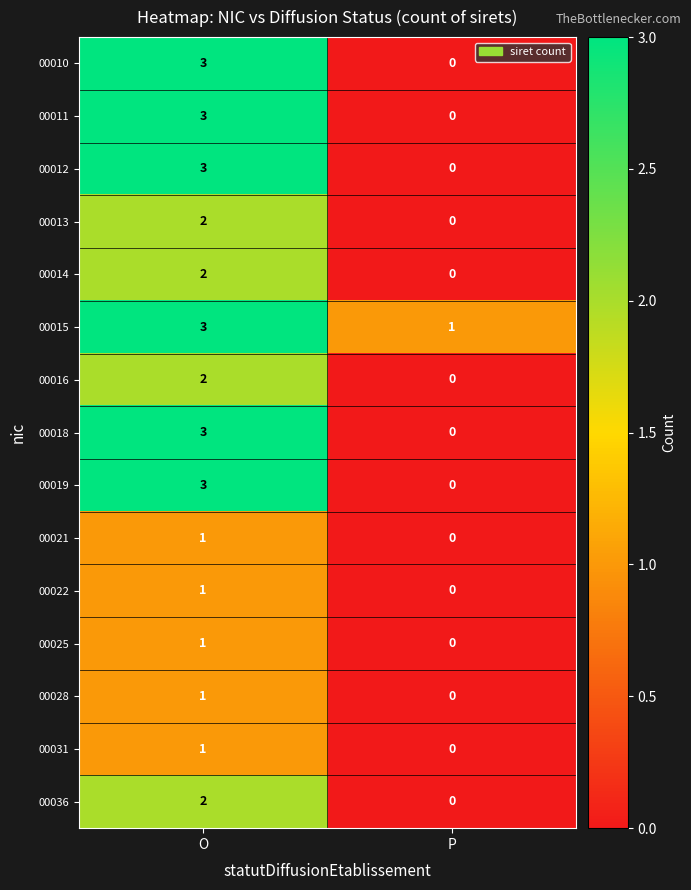

Reading right to left, transcribe all the data shown in this chart.

00010: 0	3
00011: 0	3
00012: 0	3
00013: 0	2
00014: 0	2
00015: 1	3
00016: 0	2
00018: 0	3
00019: 0	3
00021: 0	1
00022: 0	1
00025: 0	1
00028: 0	1
00031: 0	1
00036: 0	2